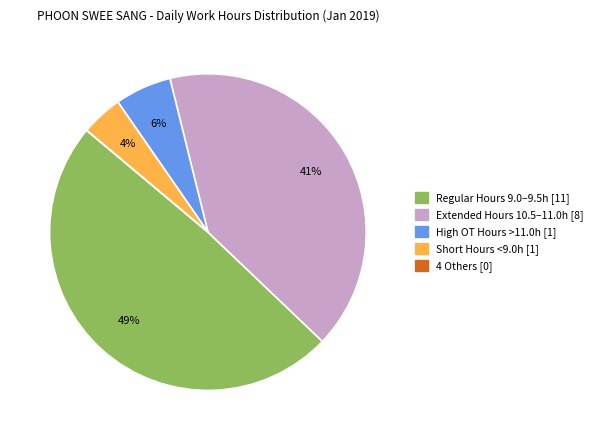

Is there a majority slice in this chart?

No